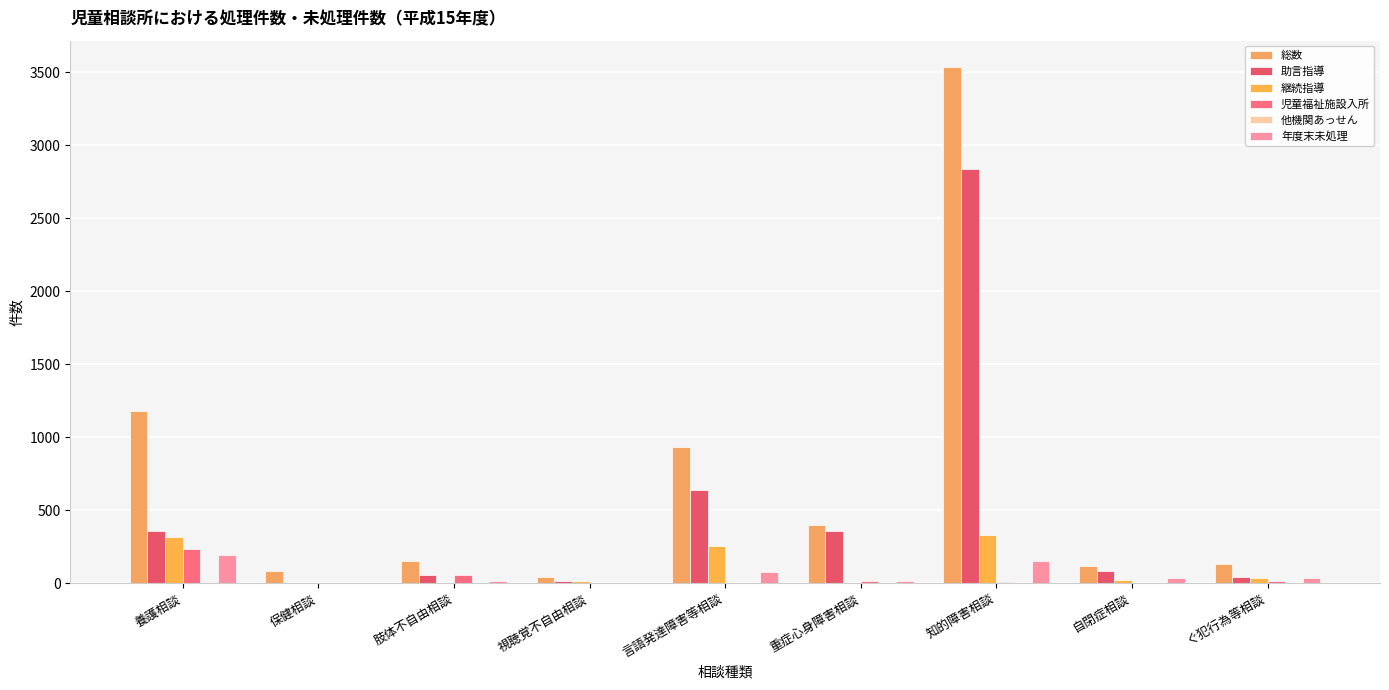

How many groups of bars are there?

9